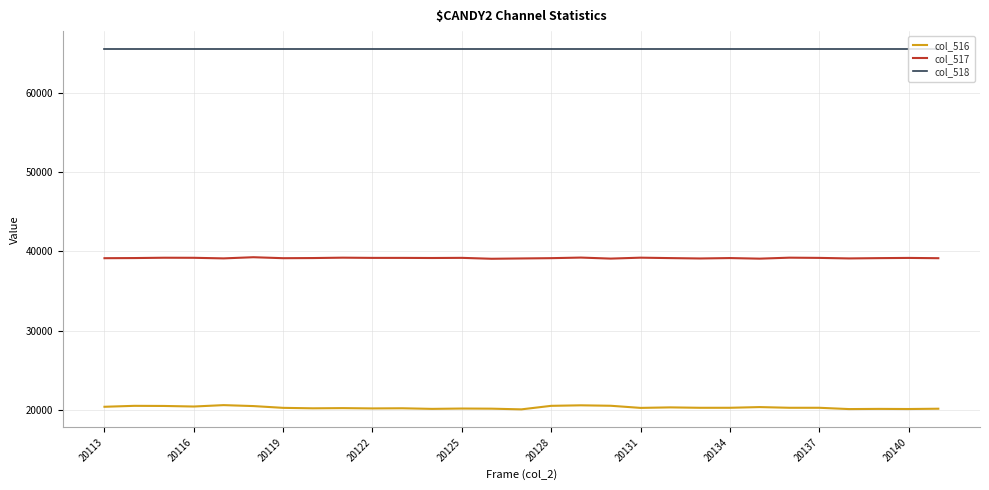

What is the minimum value for col_517?

39077